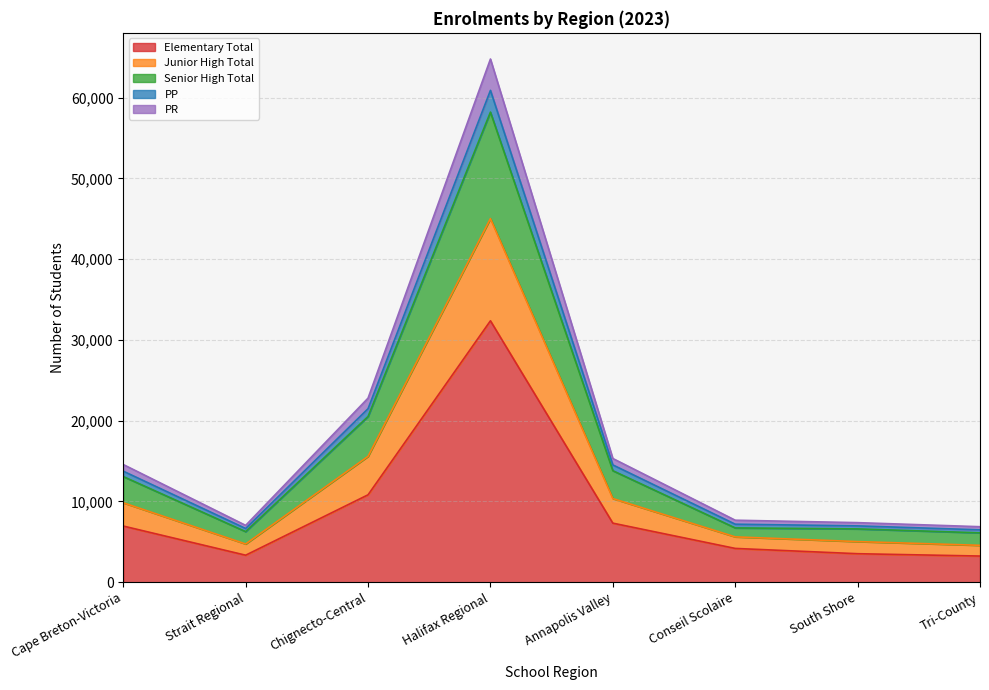

The Elementary Total series shows 7318 at Annapolis Valley. True or false?

True